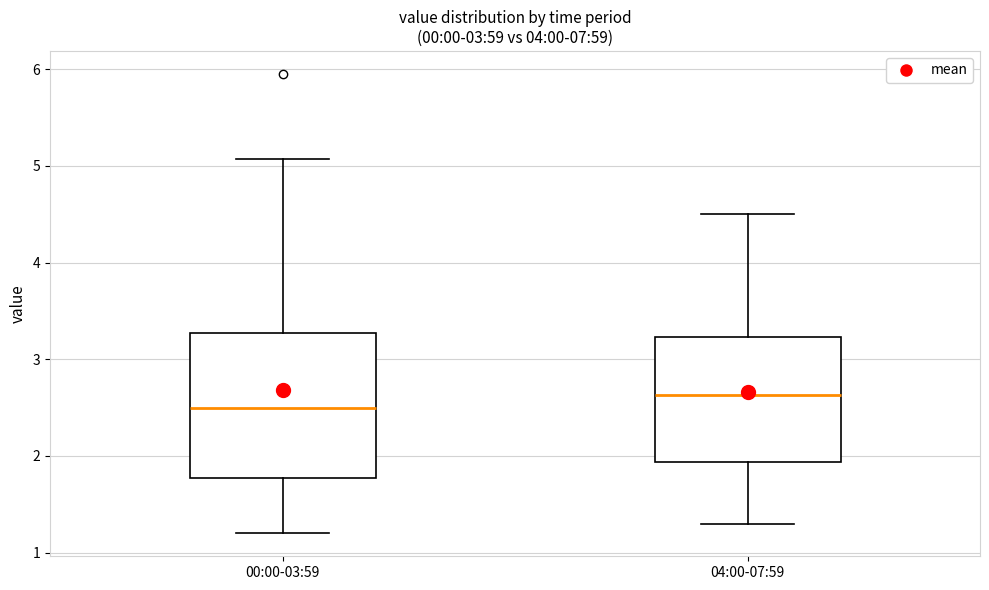

Comparing the boxes themselves (not the whiskers), which one is the tallest?

00:00-03:59